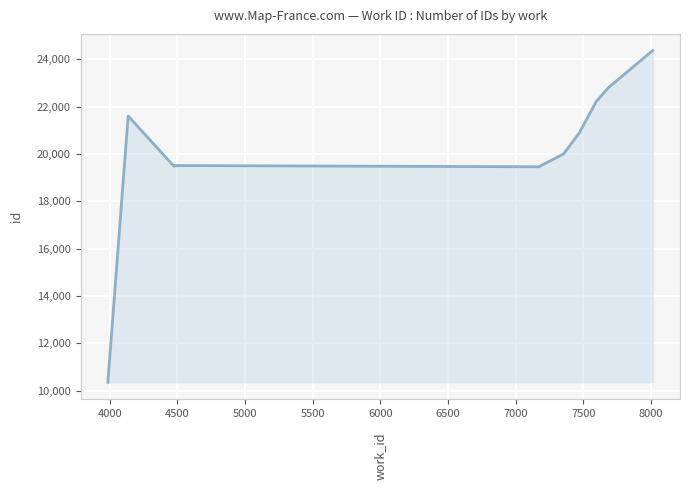

What is the maximum value shown in the chart?

24374